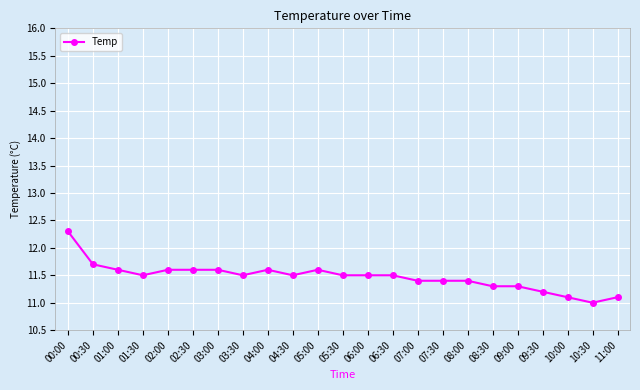

The chart shows a value of 6.7 at 01:30. True or false?

False